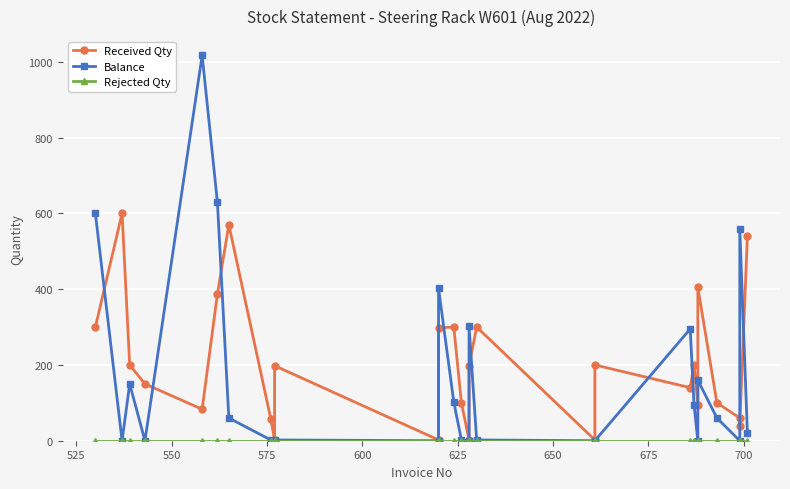

What are all the series names shown in the legend?

Received Qty, Balance, Rejected Qty